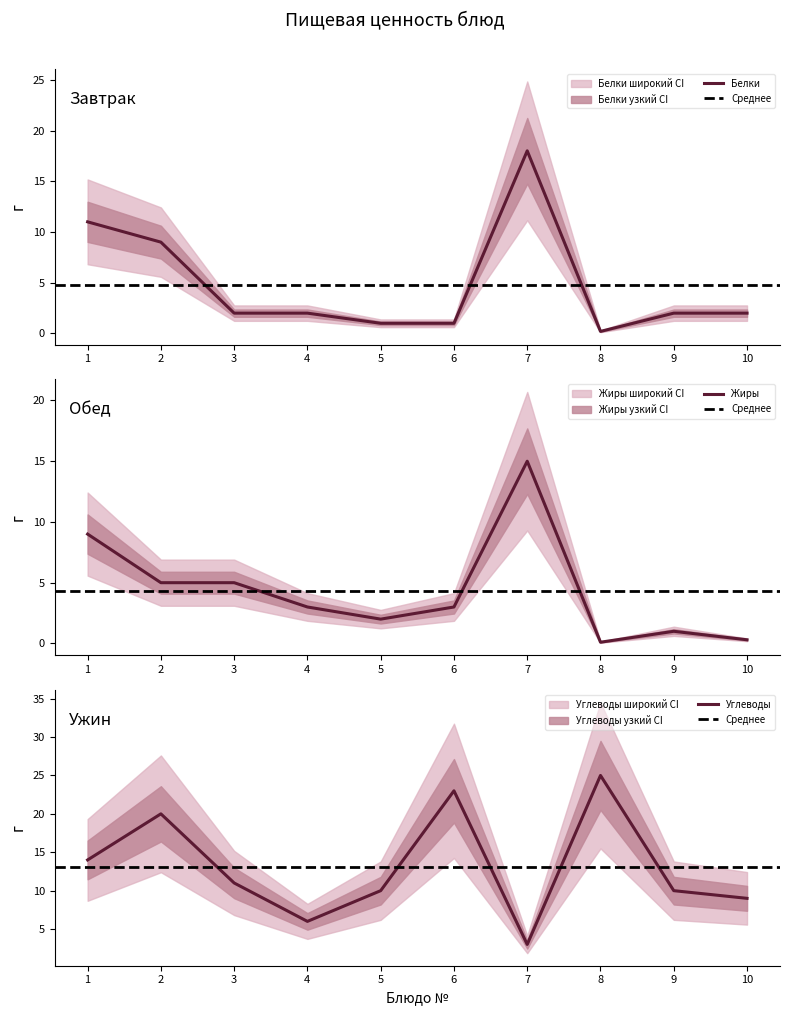

At which label does Жиры reach its peak?

7